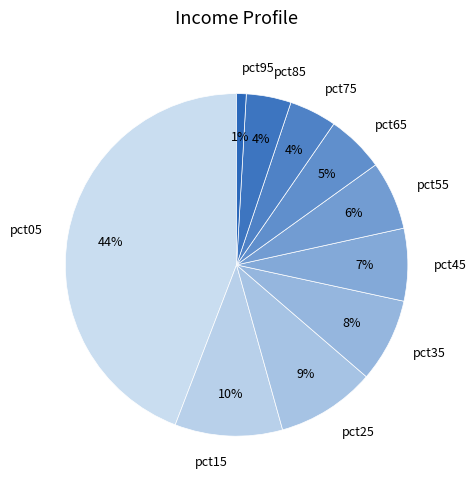

Between pct55 and pct15, which is larger?

pct15